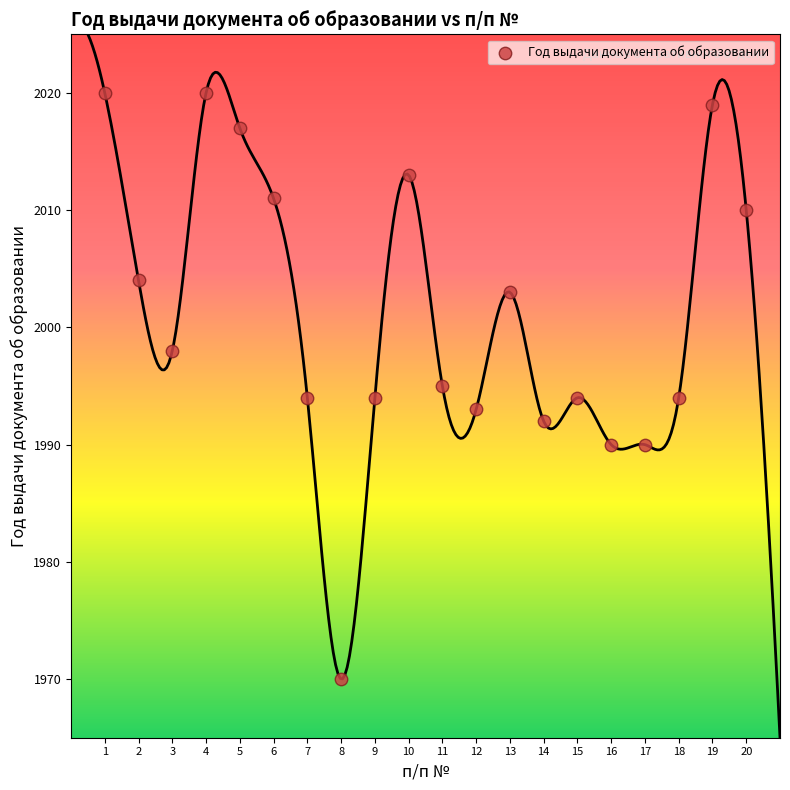

What is the range of X values (max minus min)?

19